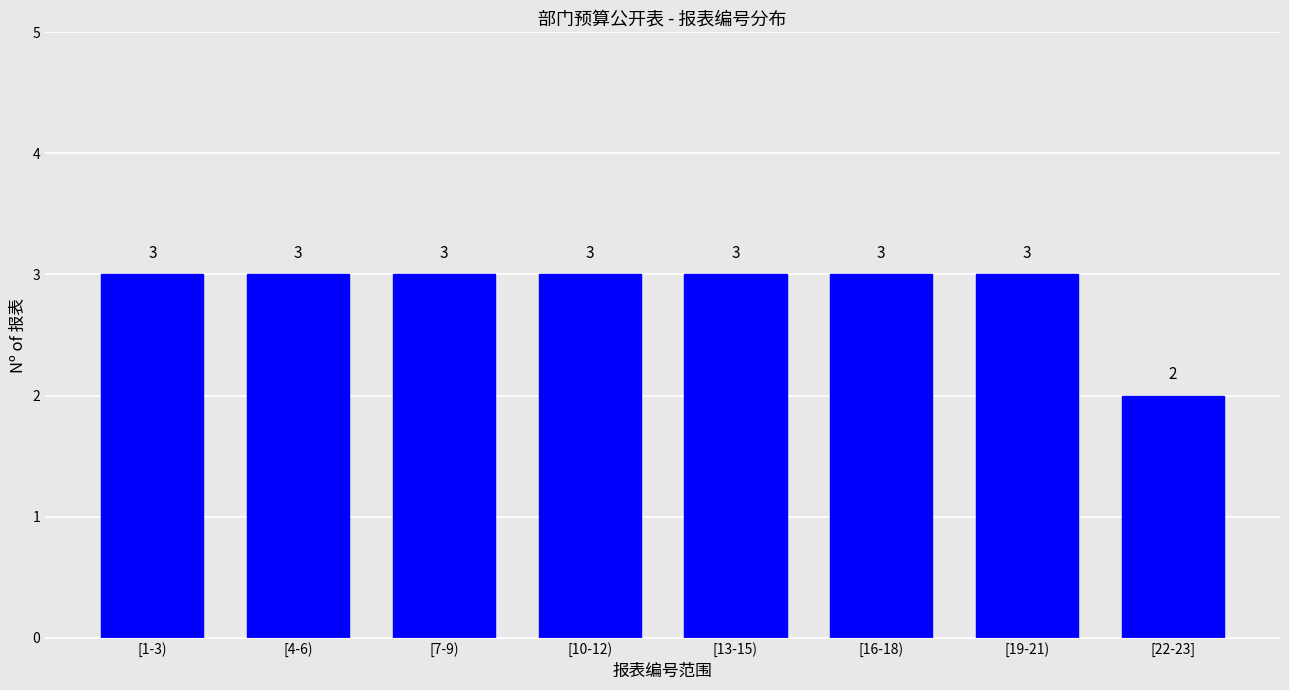

Reading left to right, what are all the values shown in this chart?

[1-3)=3	[4-6)=3	[7-9)=3	[10-12)=3	[13-15)=3	[16-18)=3	[19-21)=3	[22-23]=2